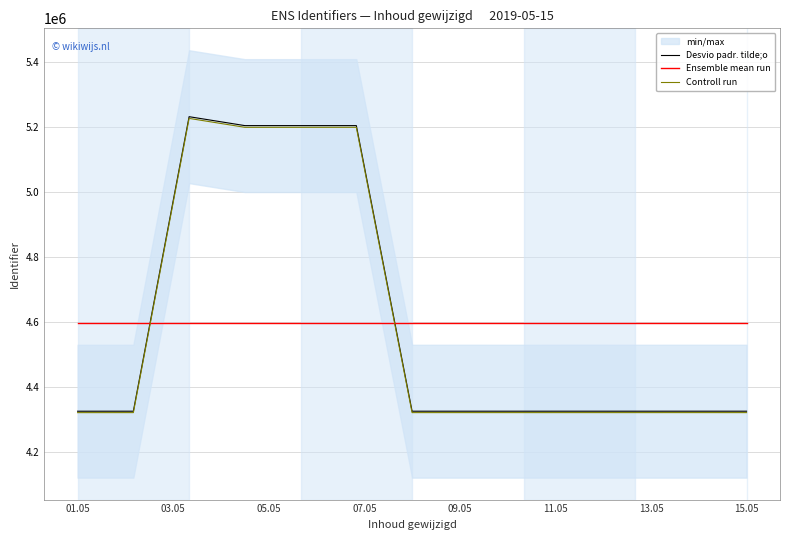

Does the chart have visible grid lines?

Yes